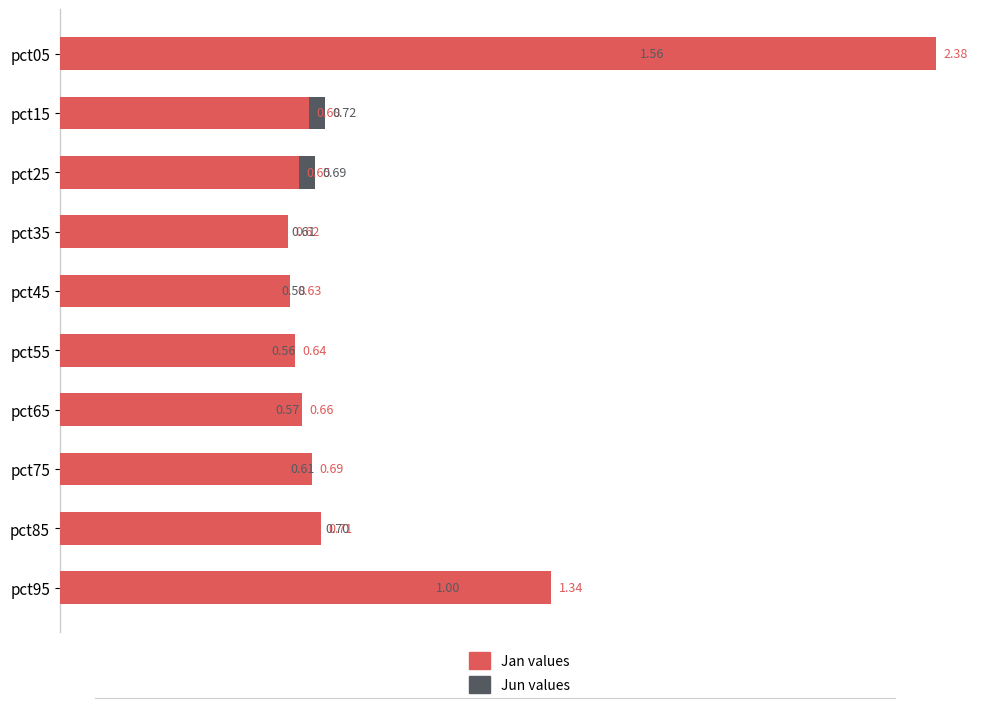

Which series has the widest spread of values?

Jan